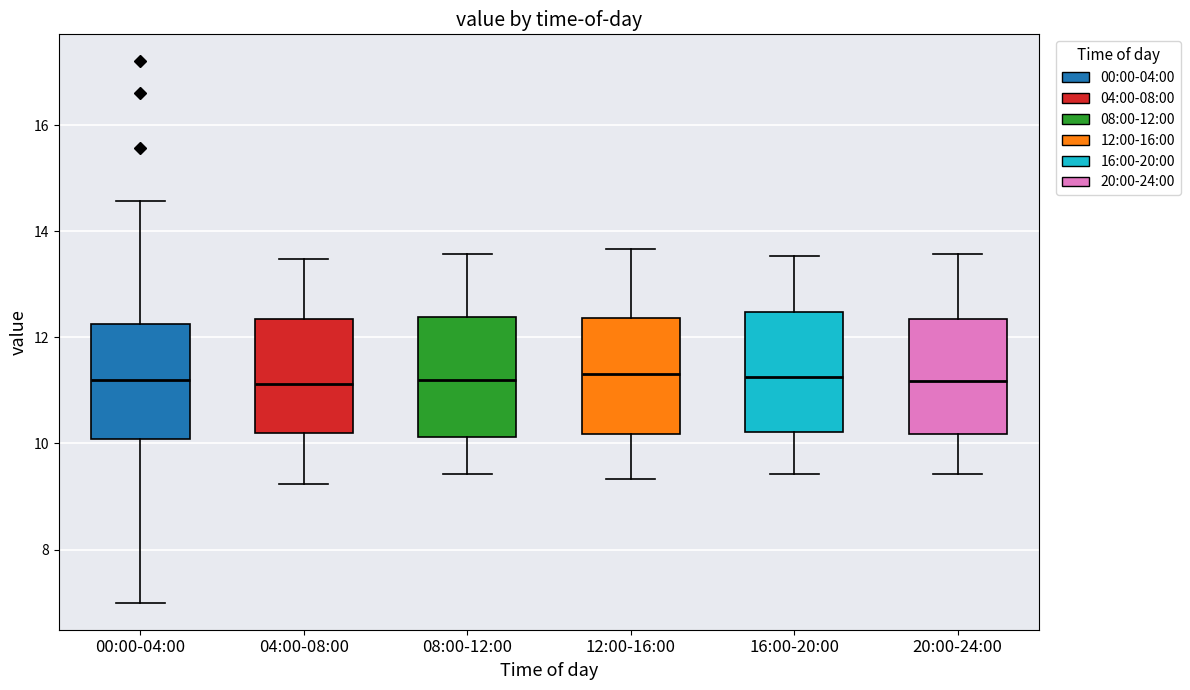

Where does the upper whisker of the box for 04:00-08:00 end on the y-axis? The values are not printed on the chart, so give them approximately, as read against the axis.

13.4